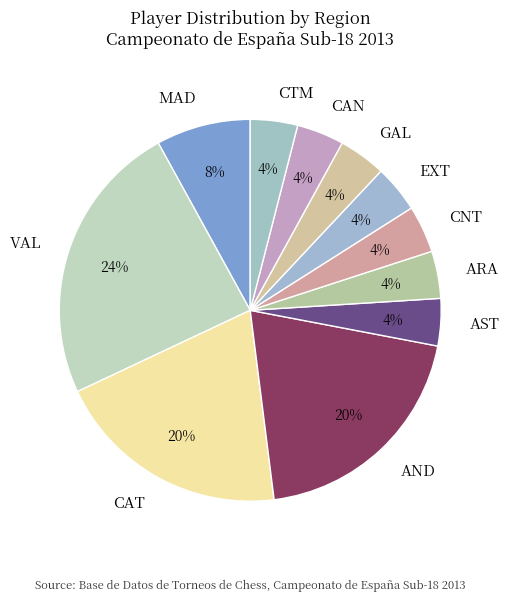

Do MAD and GAL together represent more than half of the pie?

No